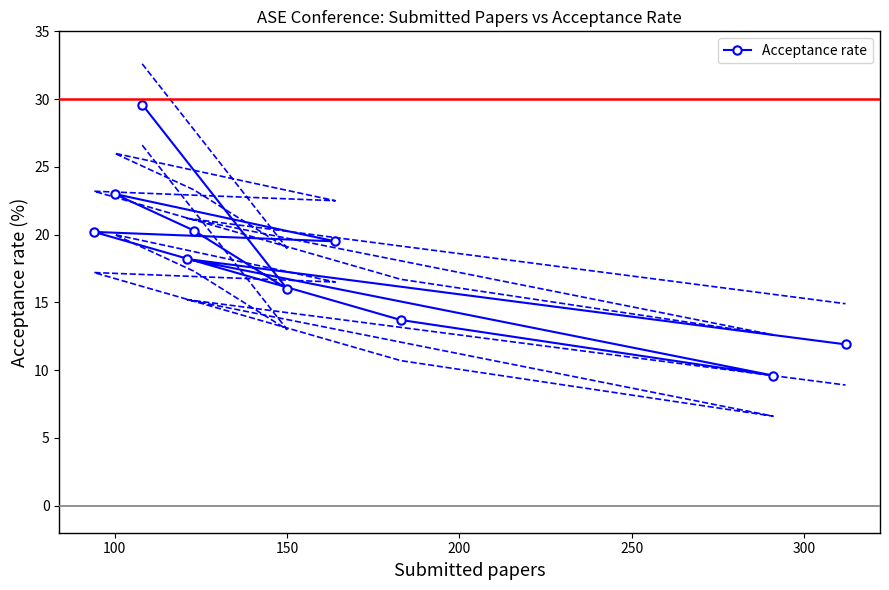

What is the maximum value for Acceptance rate?

29.6